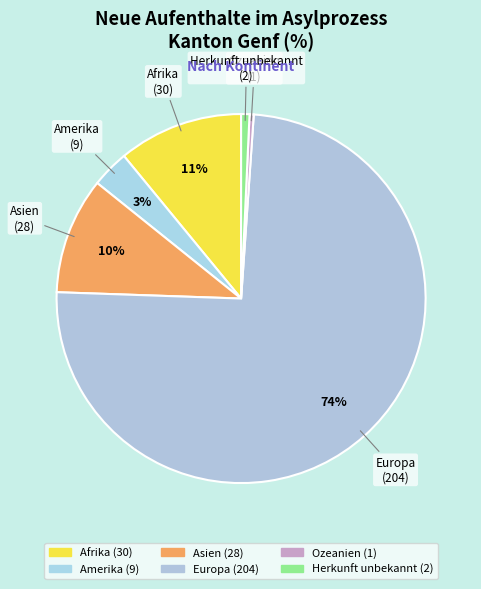

How many segments does this pie chart have?

6